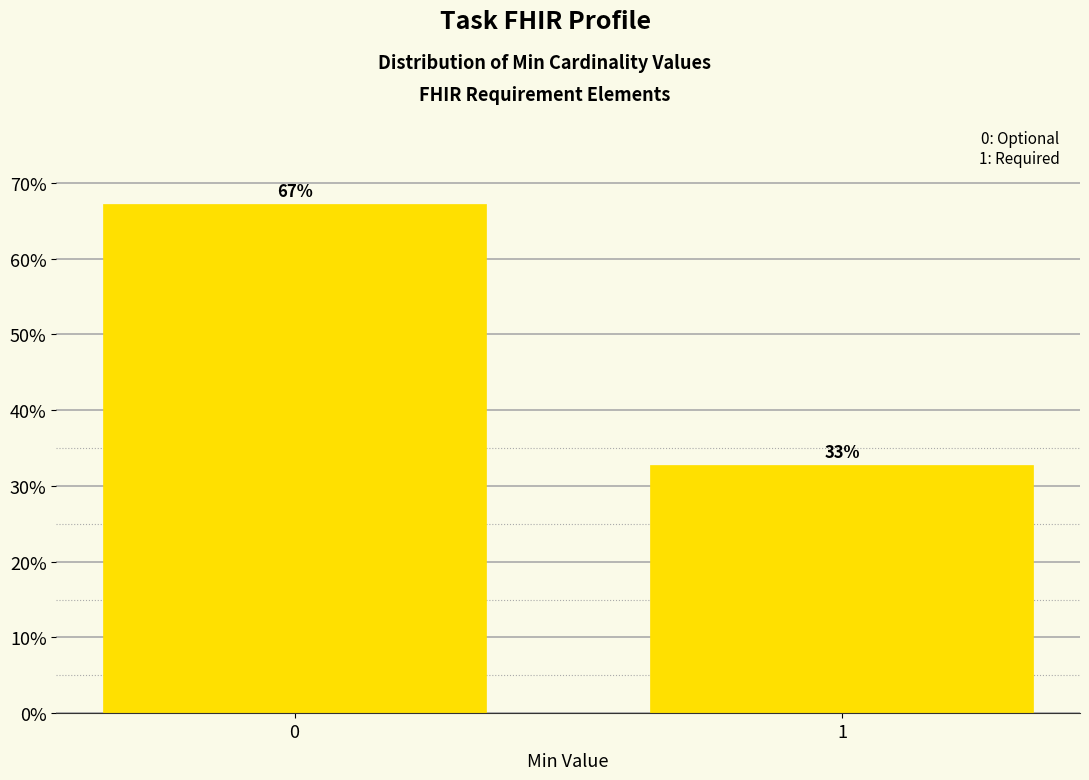

List the labels in order of value, smallest first.

1, 0